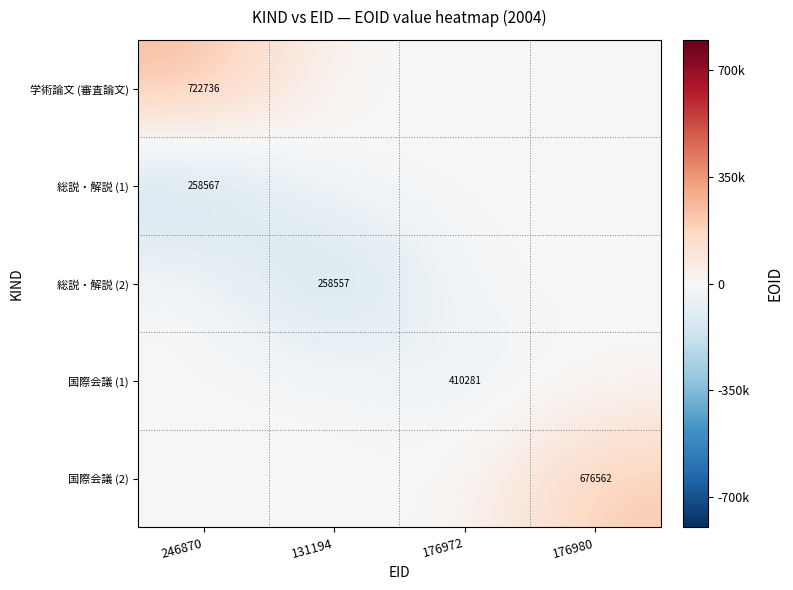

Is it true that 国際会議 (1) equals 613359 at 176972?

False